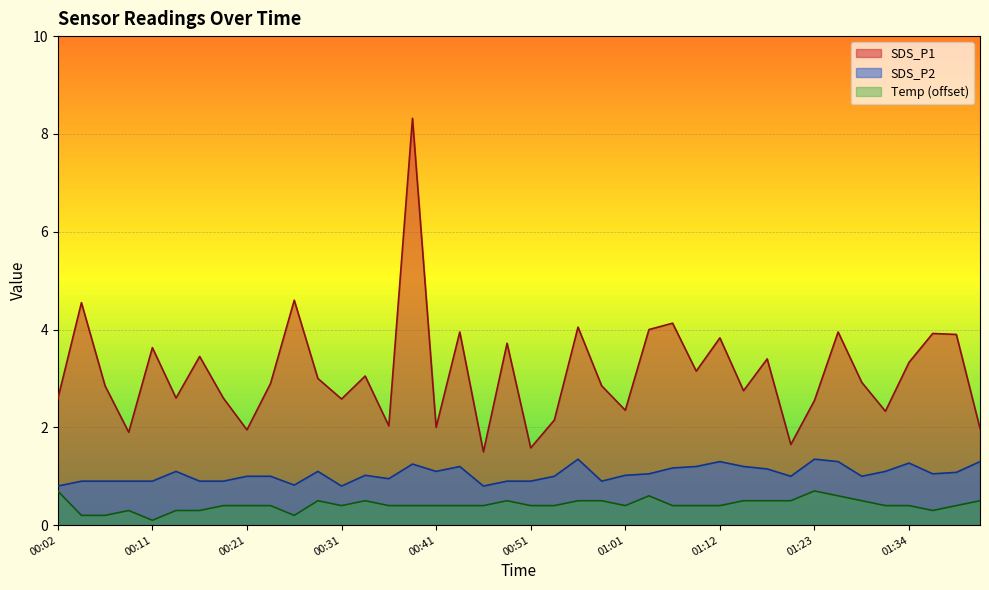

True or false: SDS_P1 has a value of 2.9 at 01:28.

True